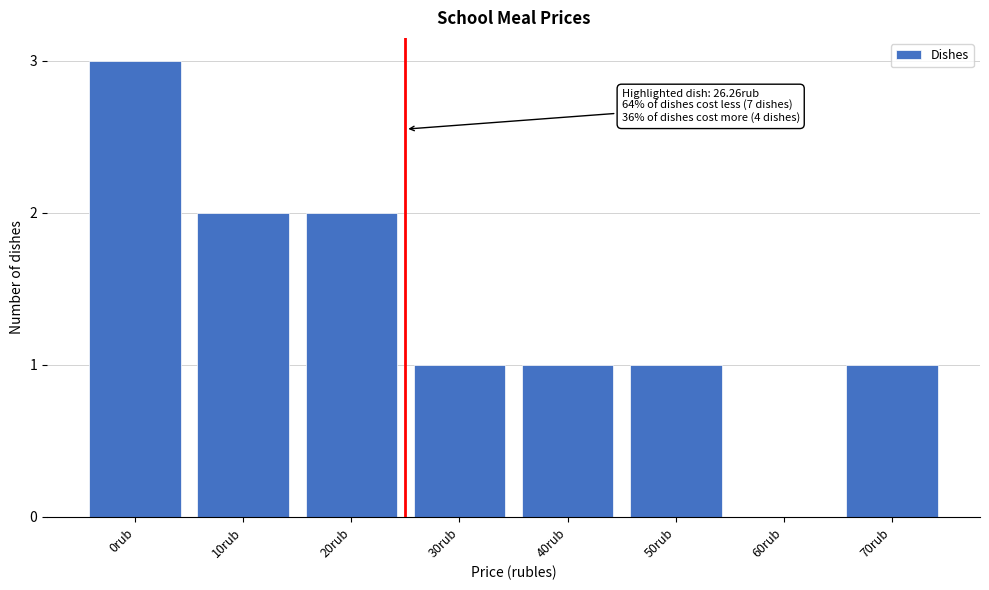

Reading left to right, transcribe all the data shown in this chart.

0rub=3	10rub=2	20rub=2	30rub=1	40rub=1	50rub=1	60rub=0	70rub=1